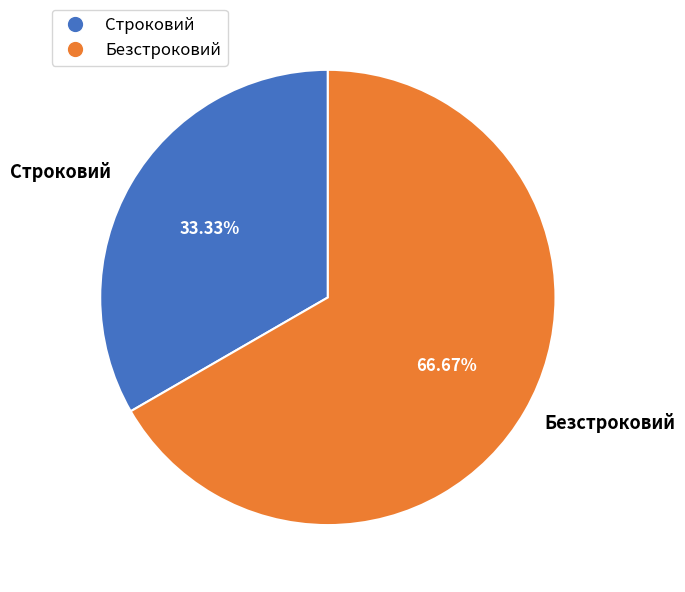

True or false: Строковий accounts for 33% of the total.

True